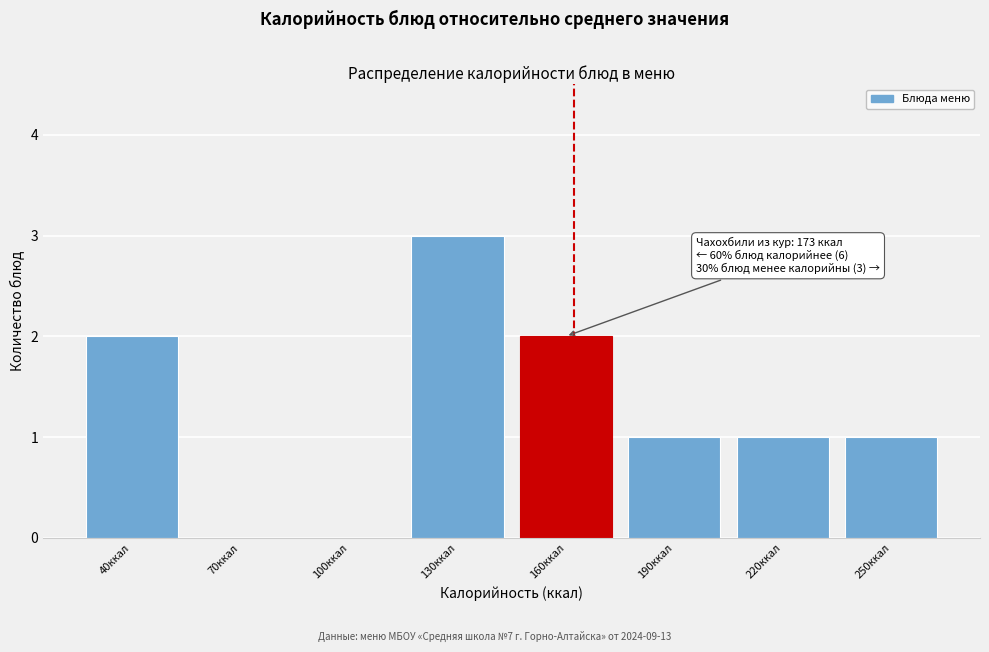

Reading left to right, extract all data points from this chart.

40ккал=2	70ккал=0	100ккал=0	130ккал=3	160ккал=2	190ккал=1	220ккал=1	250ккал=1